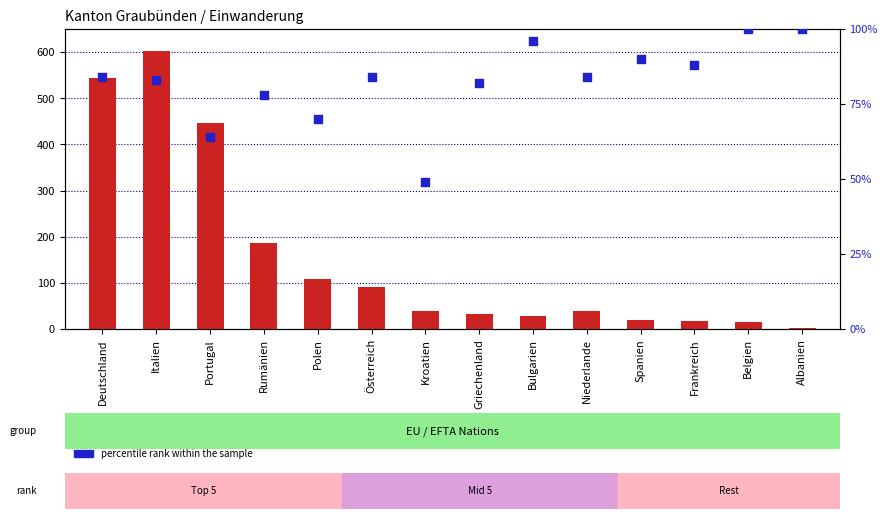

Which series reaches the maximum Y coordinate?

count